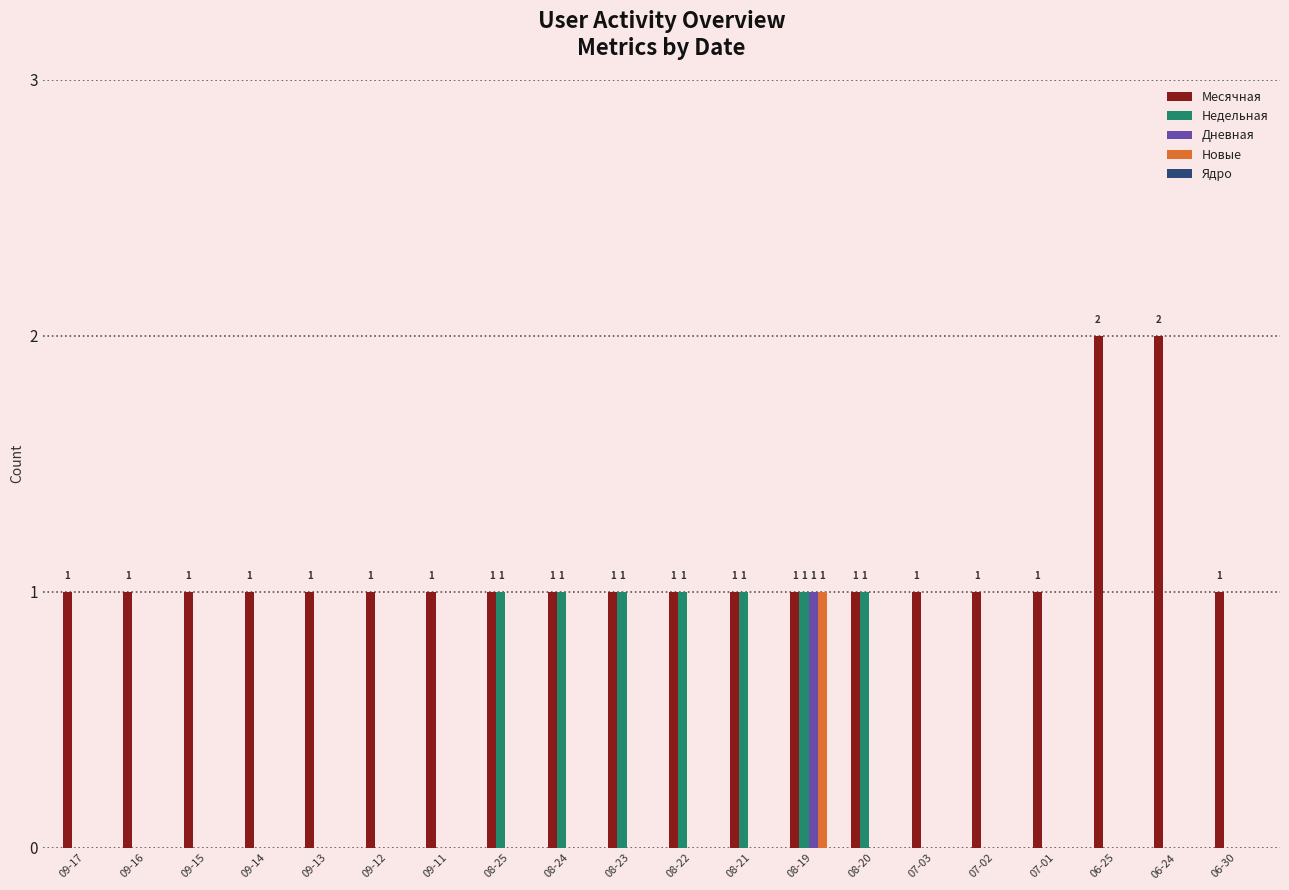

At which category is the sum across all series the highest?

08-19